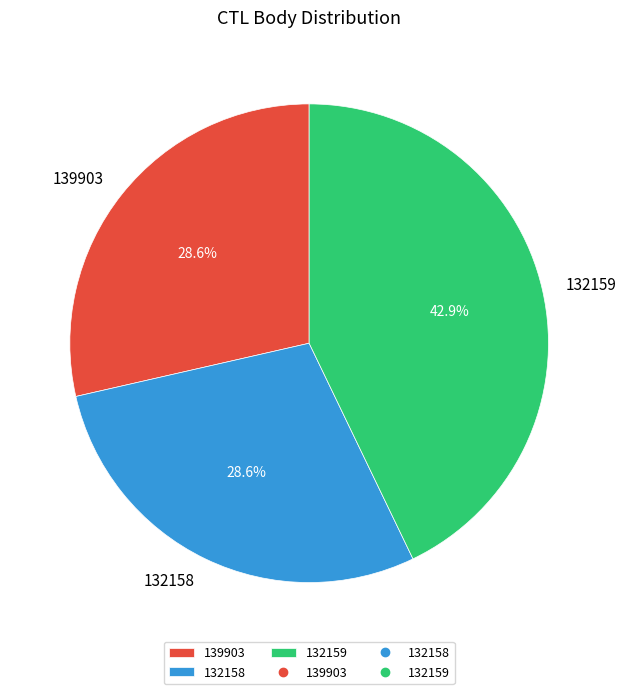

Which category has the biggest portion of the pie?

132159